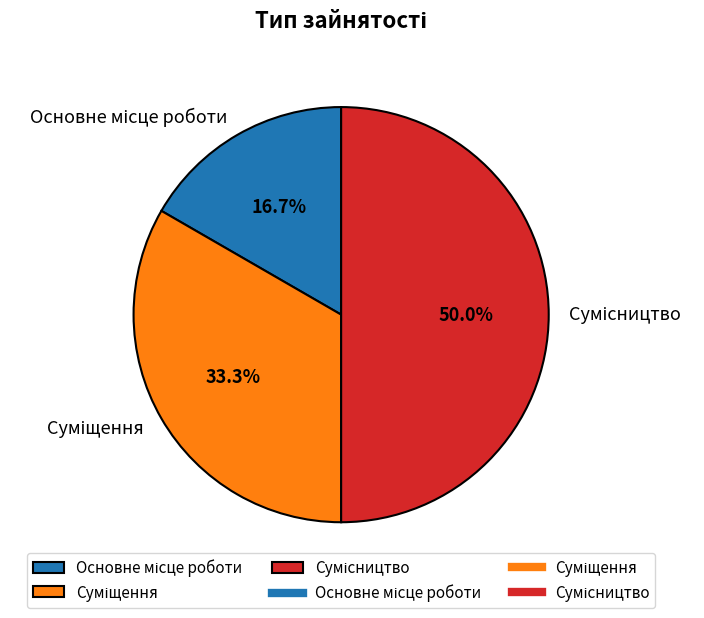

To the nearest percent, what is the average slice percentage?

33%